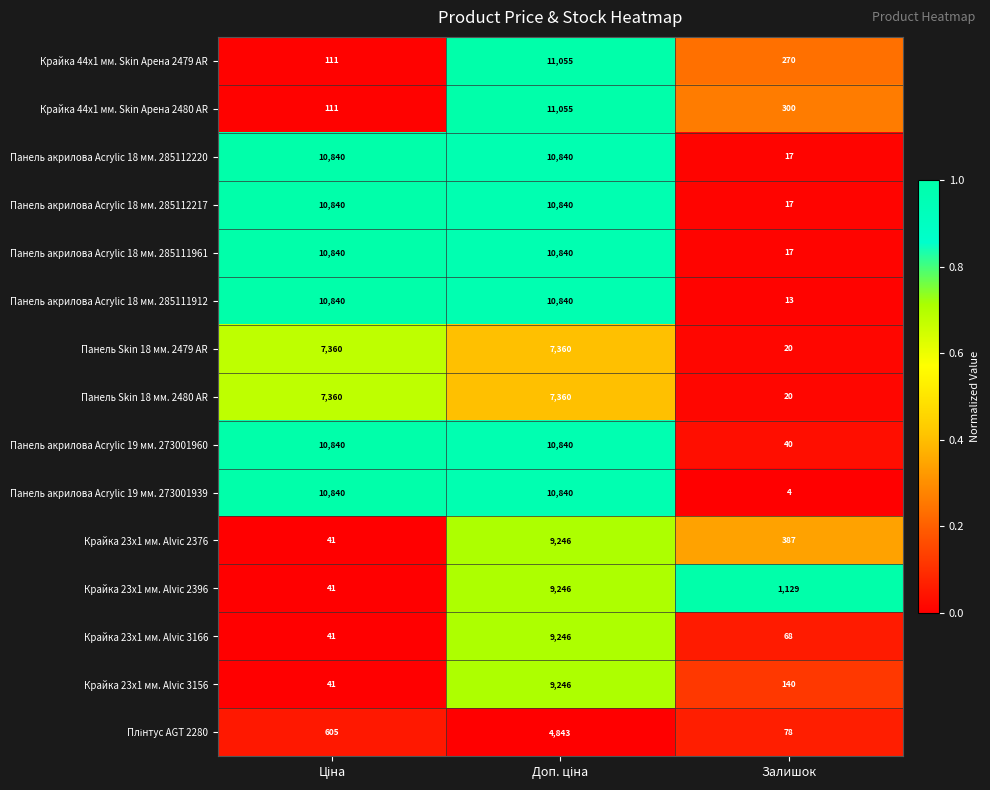

What is the sum of all Панель Skin 18 мм. 2479 AR values?

14740